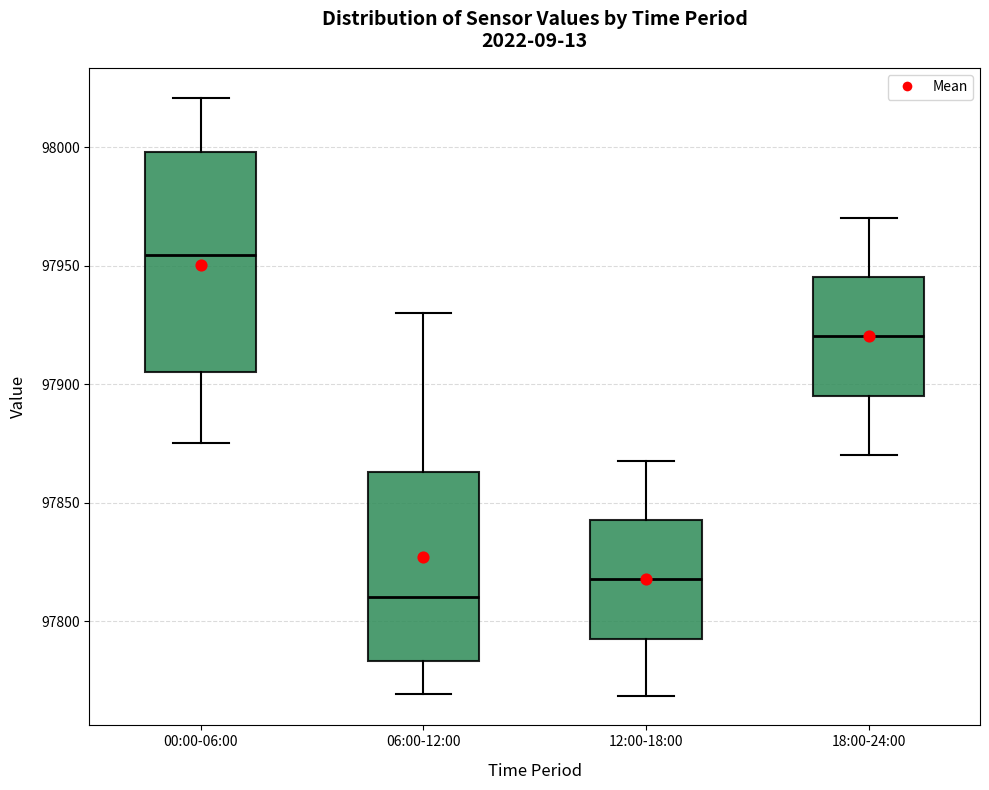

Reading left to right, read every box against the y-axis: the position of its median line, the range the box covers, and the ends of its whiskers. The values are not printed on the chart, so give them approximately, as read against the axis.

00:00-06:00: median 97955, box 97905 to 98000, whiskers 97875 to 98020
06:00-12:00: median 97810, box 97785 to 97865, whiskers 97770 to 97930
12:00-18:00: median 97820, box 97795 to 97845, whiskers 97770 to 97870
18:00-24:00: median 97920, box 97895 to 97945, whiskers 97870 to 97970